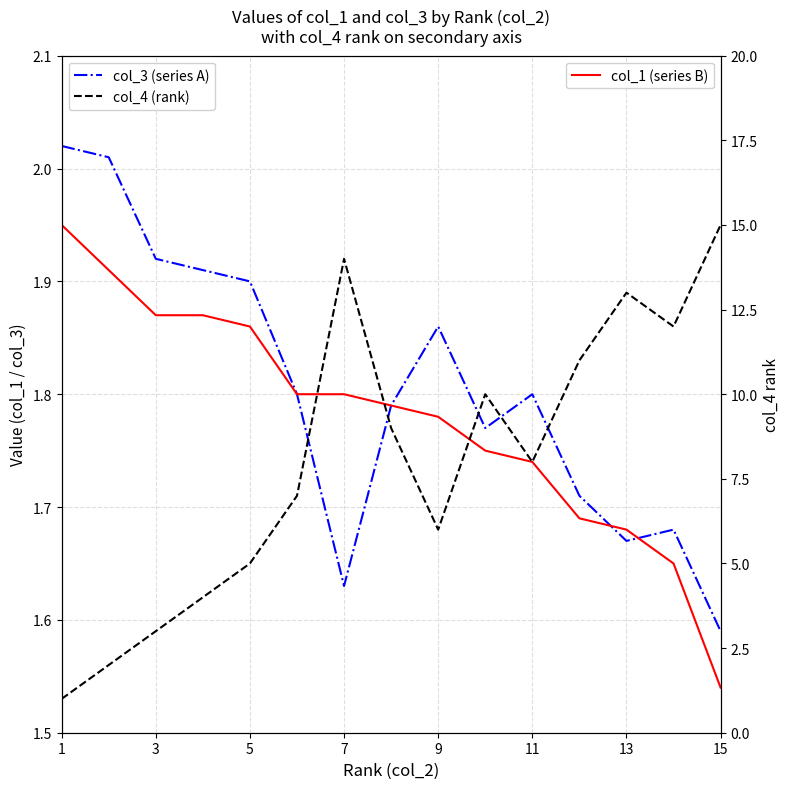

True or false: col_1 (series B) has more than 0 interior local peaks.

False